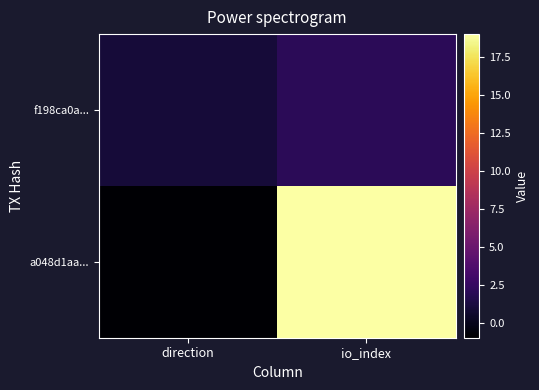

What is the total value across all series at io_index?

21